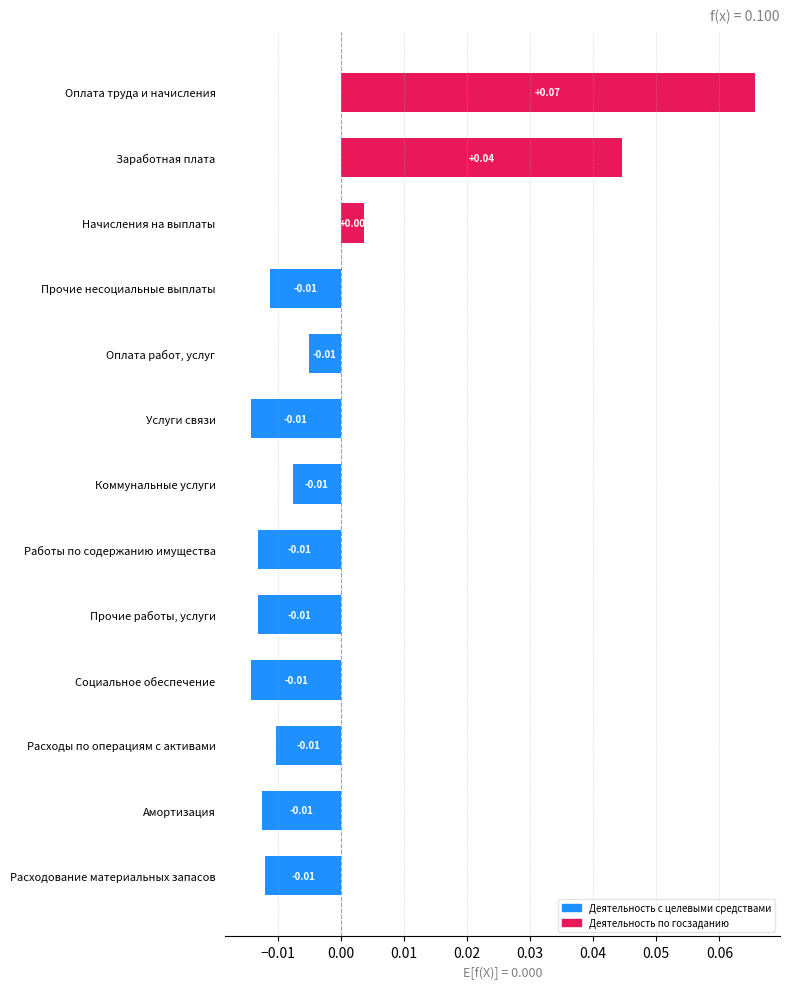

Where is the data nearest to the value 0?

Начисления на выплаты